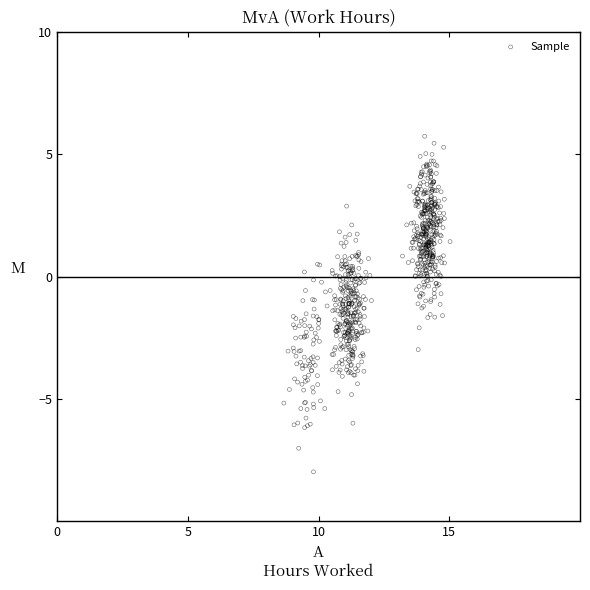

What is the range of X values (max minus min)?

6.4